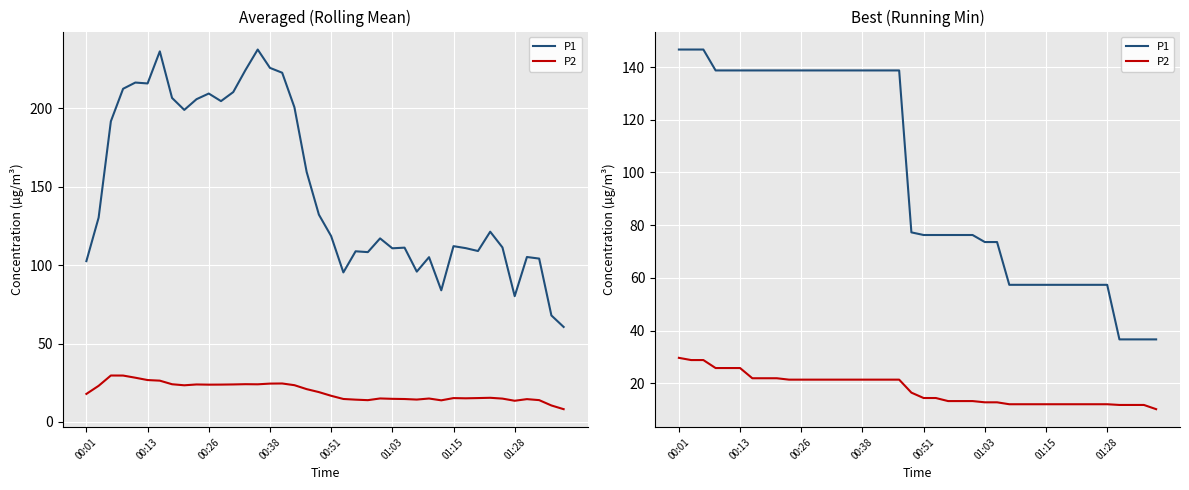

True or false: P1 has a value of 36.7 at 38.

True